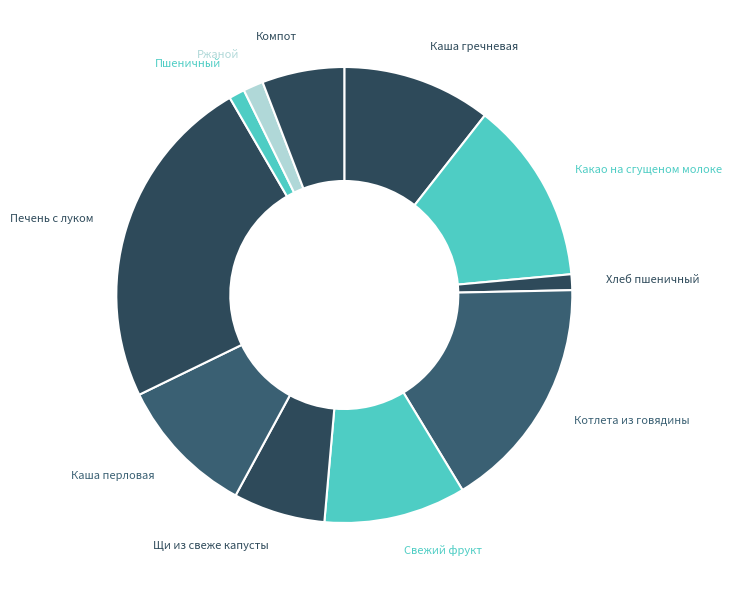

How many segments does this pie chart have?

11